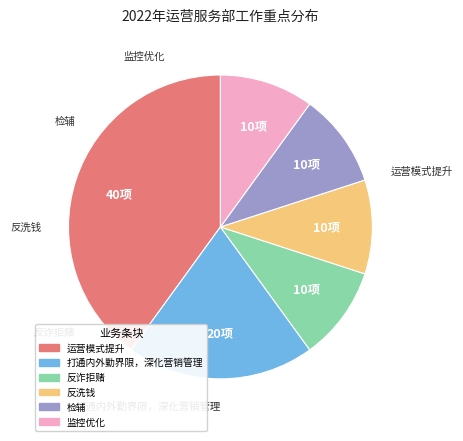

Is there any slice that represents more than half of the pie?

No